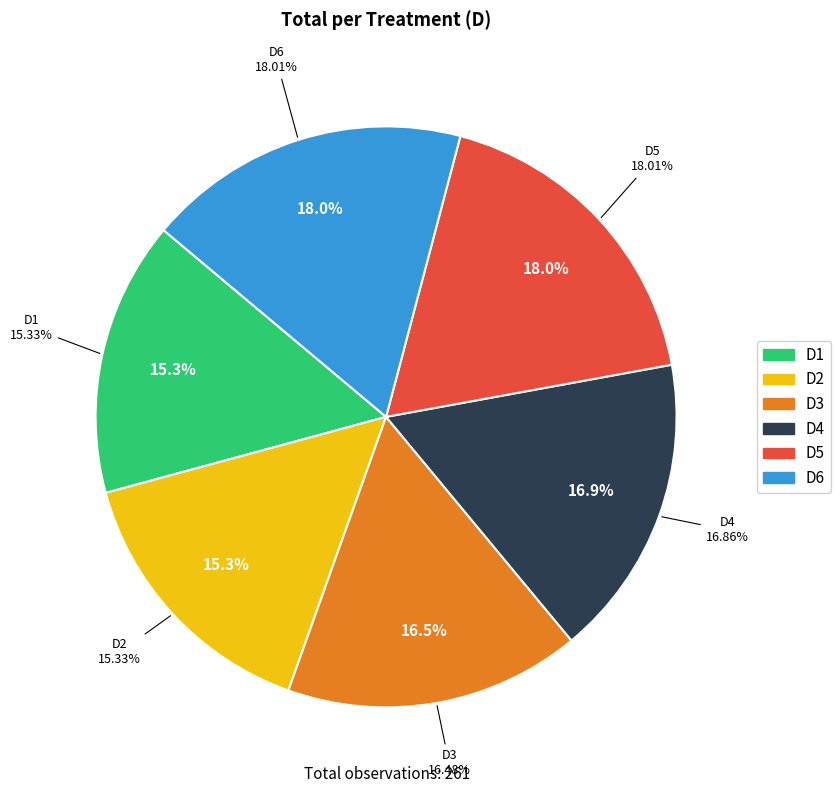

The D2 slice represents 15% of the pie. True or false?

True